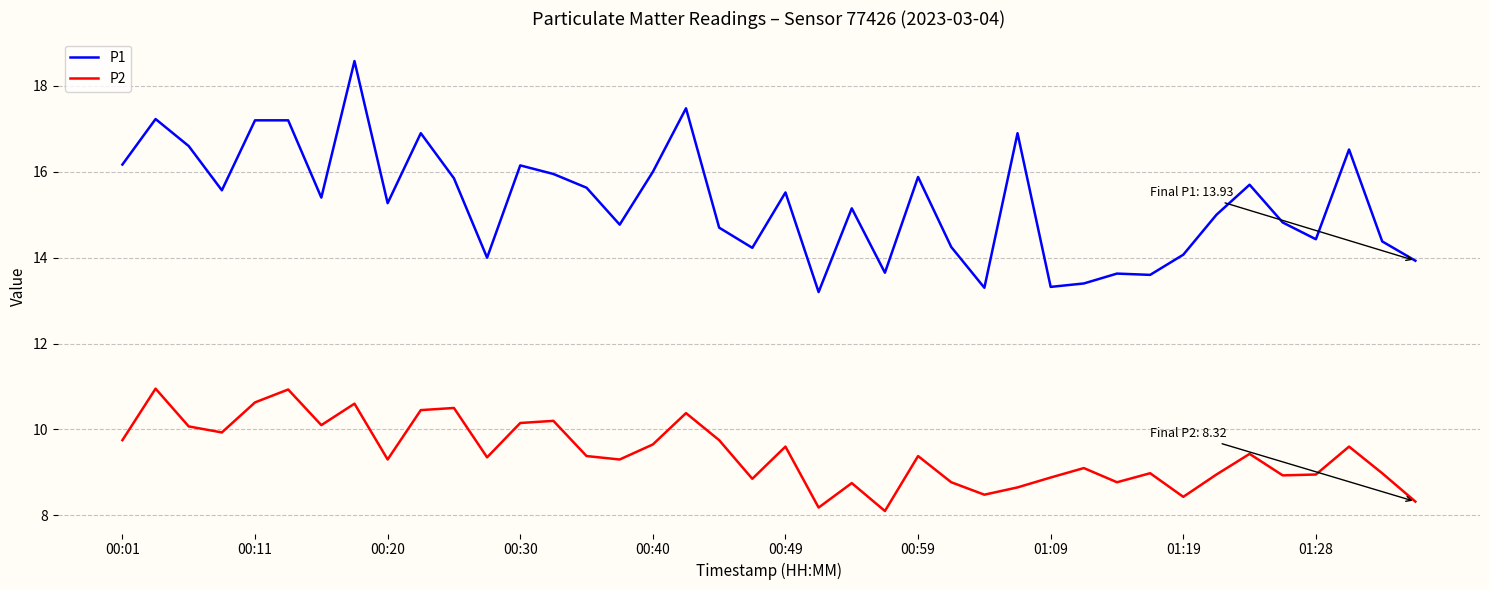

True or false: P1 and P2 cross at least once.

False